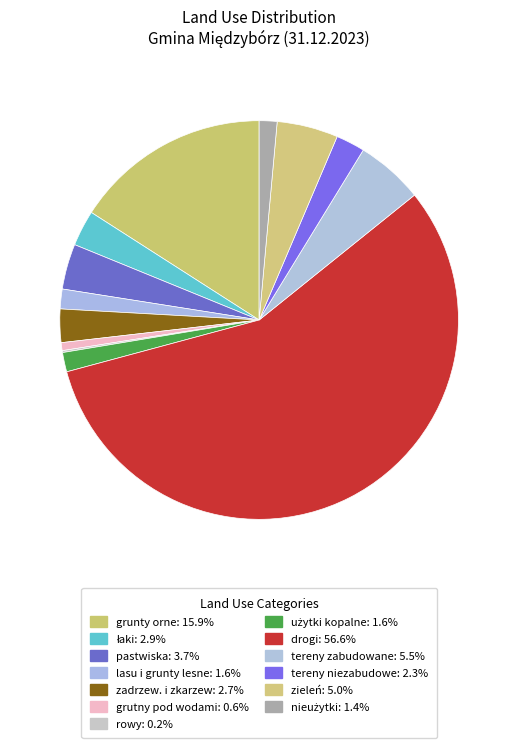

To the nearest percent, what is the average slice percentage?

8%